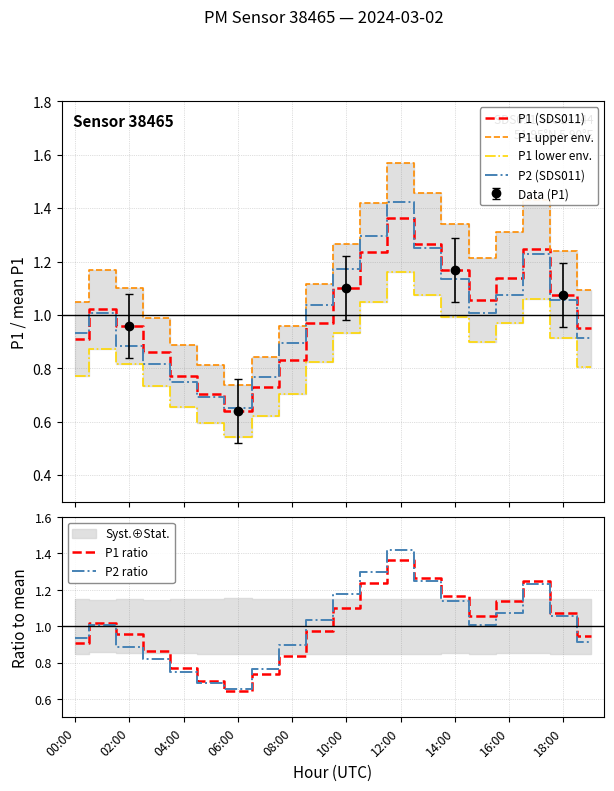

True or false: P1 lower env. and P1 upper env. intersect in this chart.

False